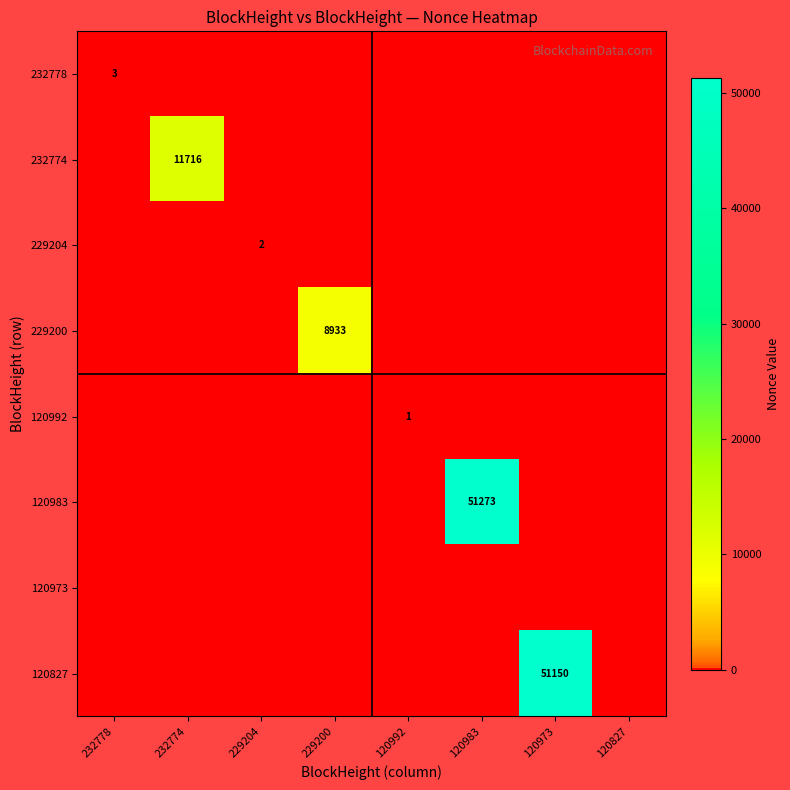

What is the difference between the maximum and minimum values in the 229204 series?

2